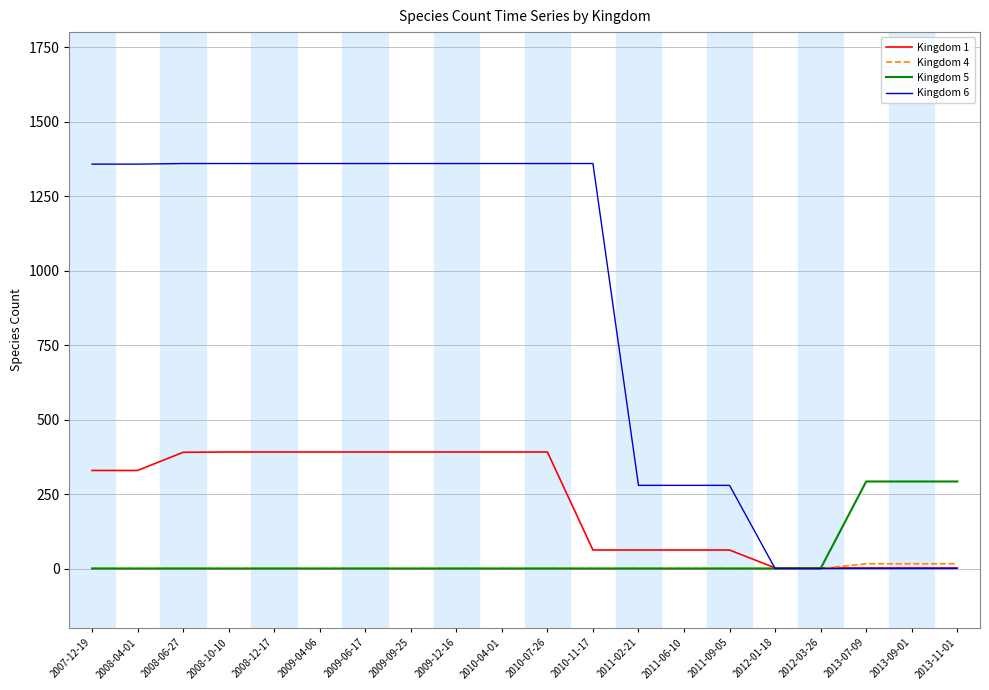

Is this an area chart (filled region under the line)?

No